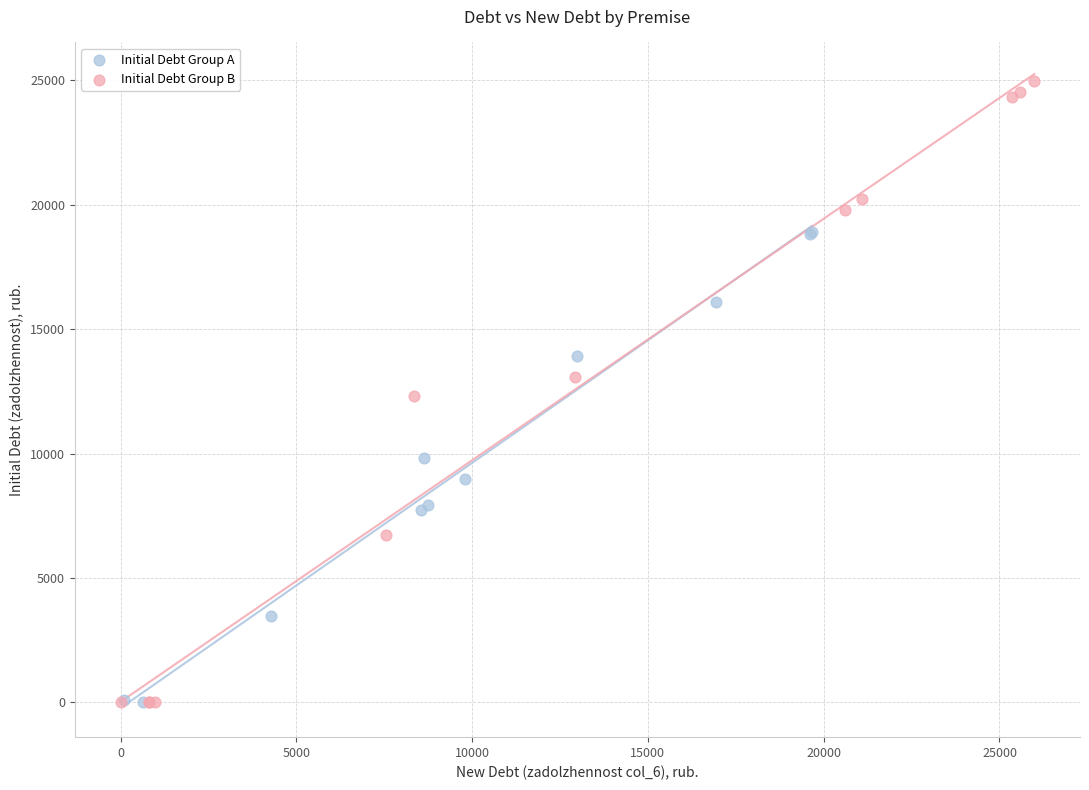

Which series contains the highest Y value?

Initial Debt Group B